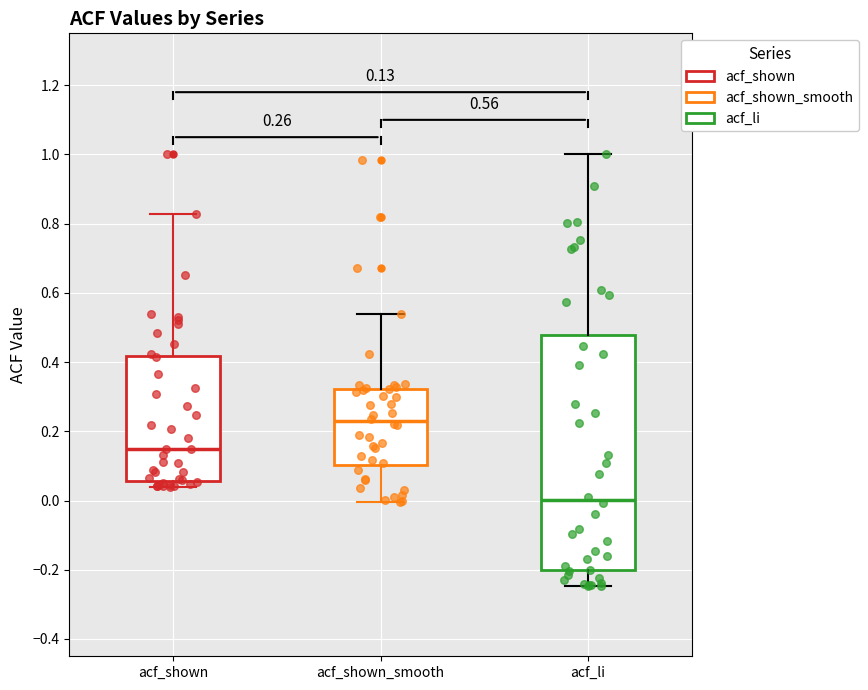

Which box's median line is the highest?

acf_shown_smooth